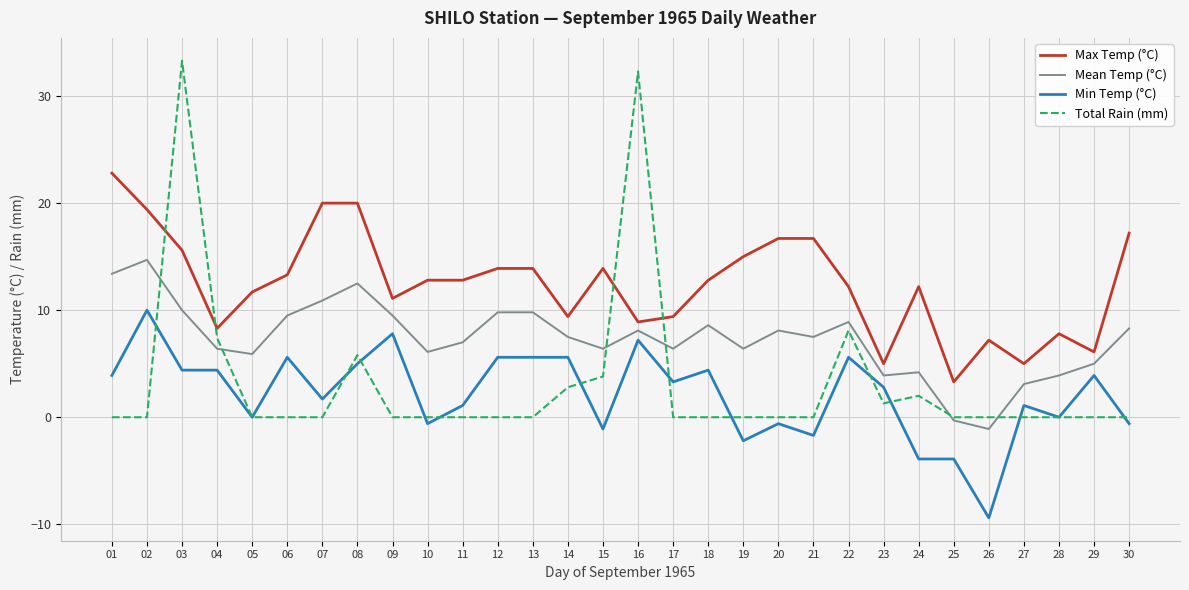

Between 18 and 22, which series saw the biggest shift?

Total Rain (mm)